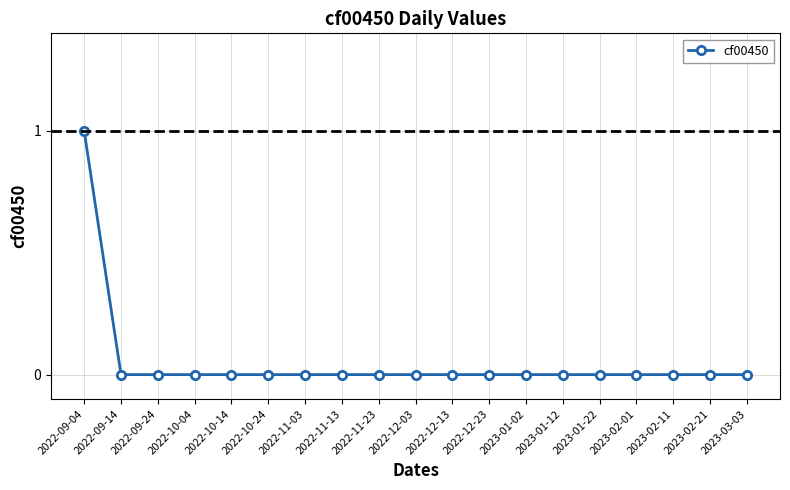

Reading left to right, extract all data points from this chart.

2022-09-04=1	2022-09-14=0	2022-09-24=0	2022-10-04=0	2022-10-14=0	2022-10-24=0	2022-11-03=0	2022-11-13=0	2022-11-23=0	2022-12-03=0	2022-12-13=0	2022-12-23=0	2023-01-02=0	2023-01-12=0	2023-01-22=0	2023-02-01=0	2023-02-11=0	2023-02-21=0	2023-03-03=0